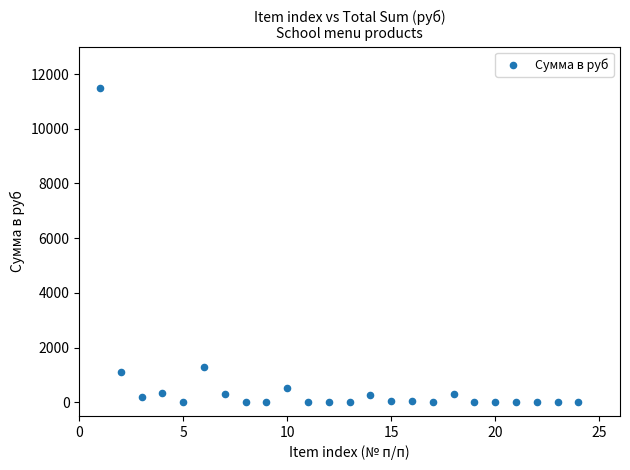

What is the range of X values (max minus min)?

23.0